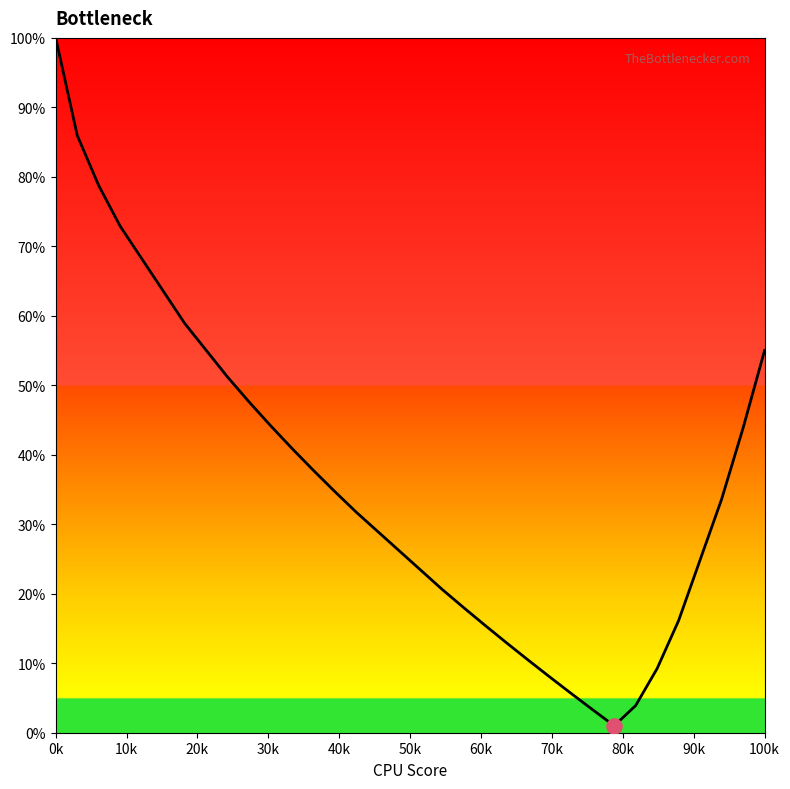

What is the greatest value displayed?

100.0